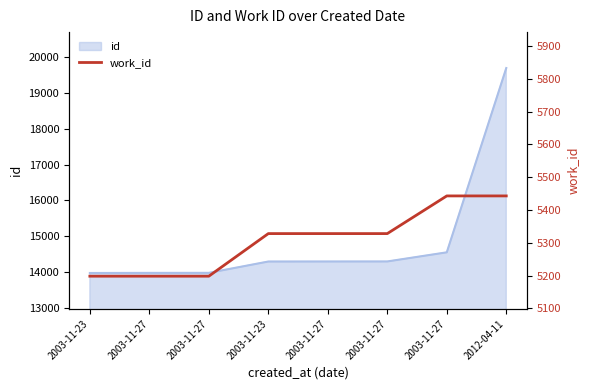

List the labels in order of value, smallest first.

2003-11-23, 2003-11-27, 2003-11-27, 2003-11-23, 2003-11-27, 2003-11-27, 2003-11-27, 2012-04-11